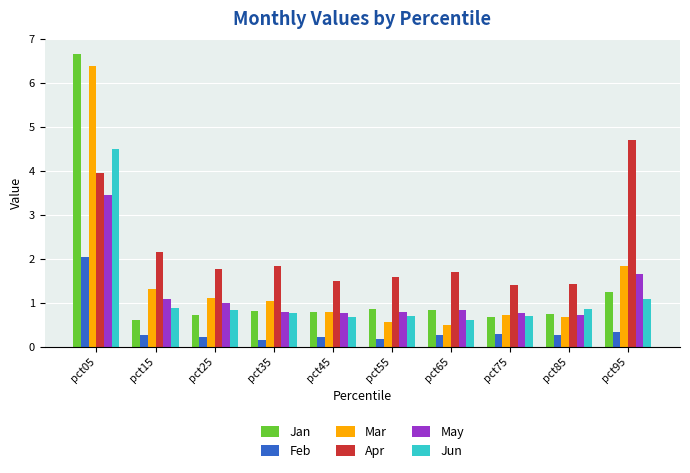

Is it true that Apr equals 1.0 at pct35?

False